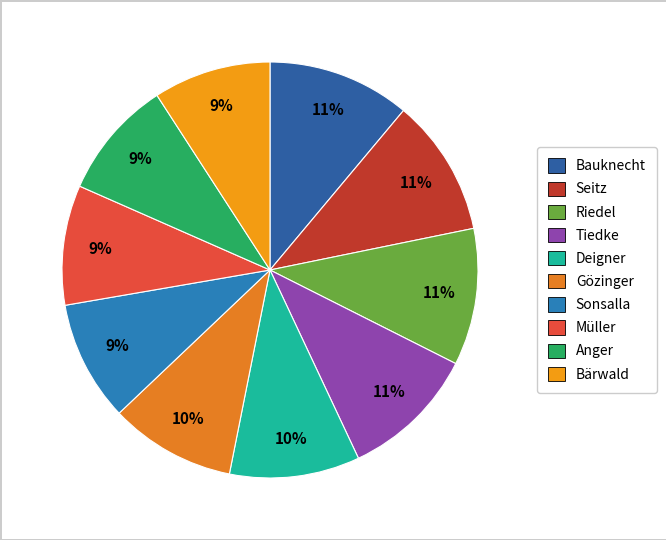

To the nearest percent, what portion does Deigner represent?

10%